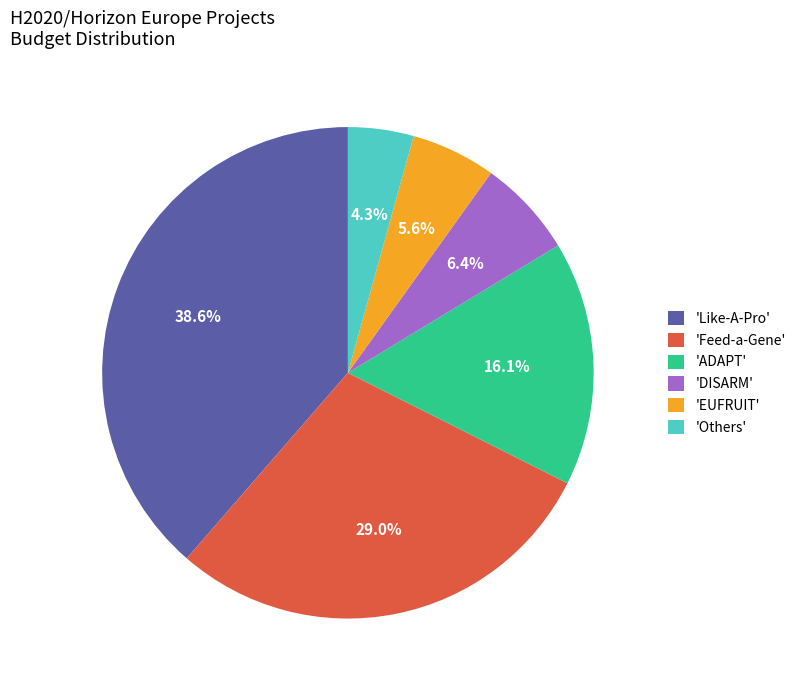

Rank the categories by value from lowest to highest.

'Others', 'EUFRUIT', 'DISARM', 'ADAPT', 'Feed-a-Gene', 'Like-A-Pro'